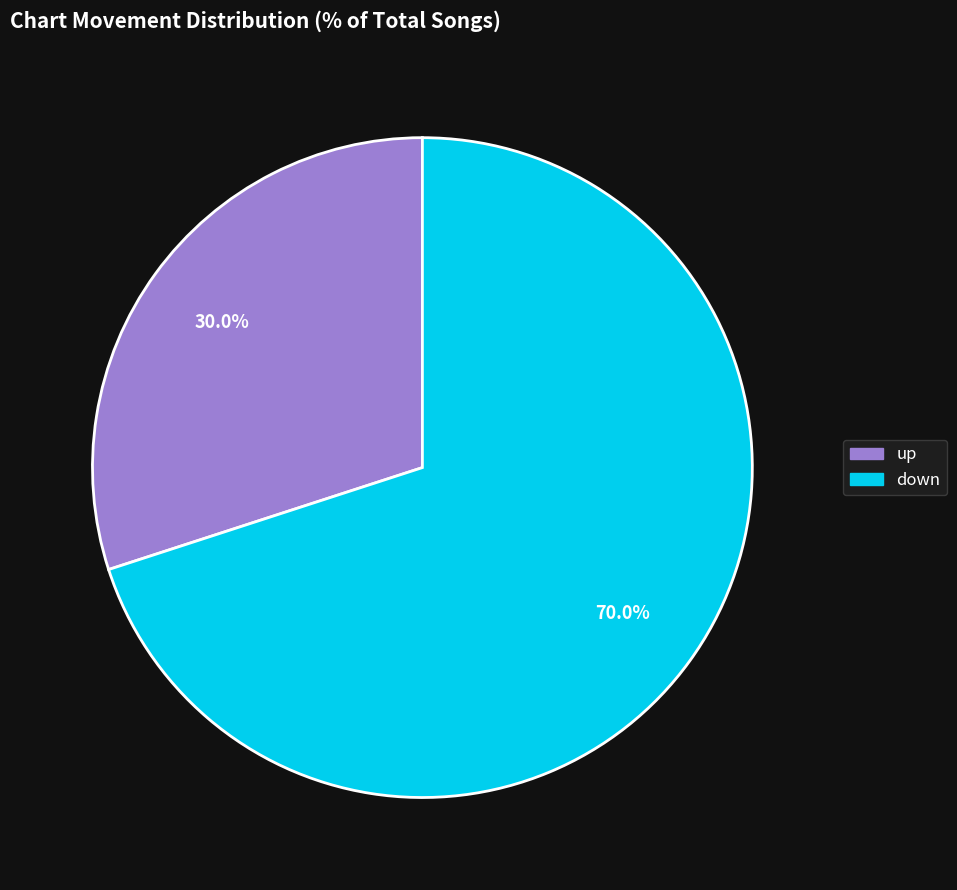

What portion of the pie excludes down?

30.0%